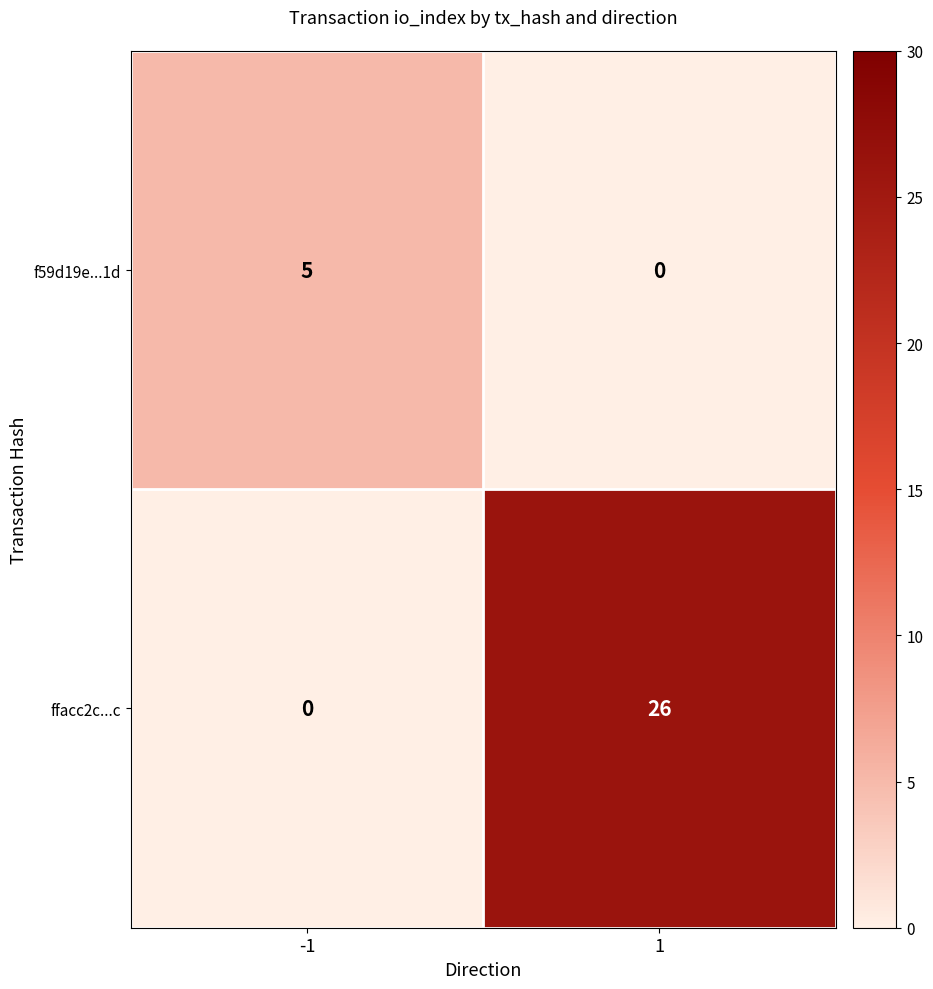

Rank the series by their average value, from lowest to highest.

f59d19e...1d, ffacc2c...c